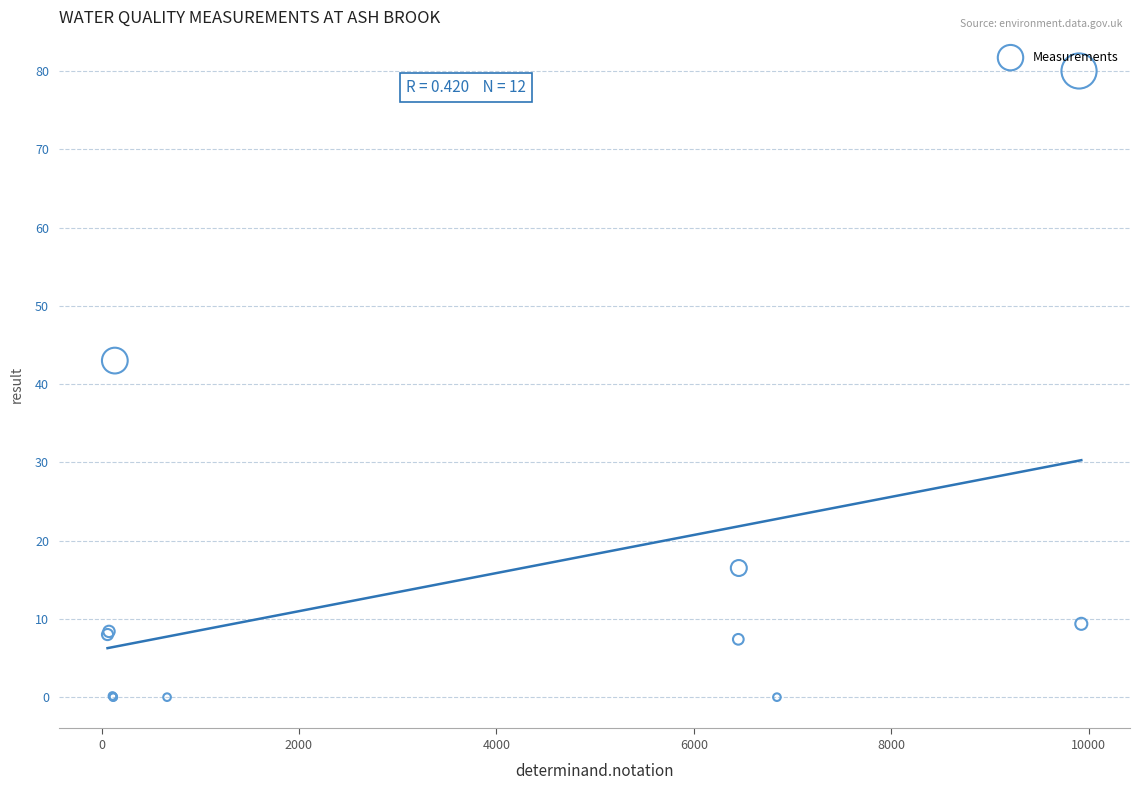

What Y value in the scatter plot is closest to 40?

43.0